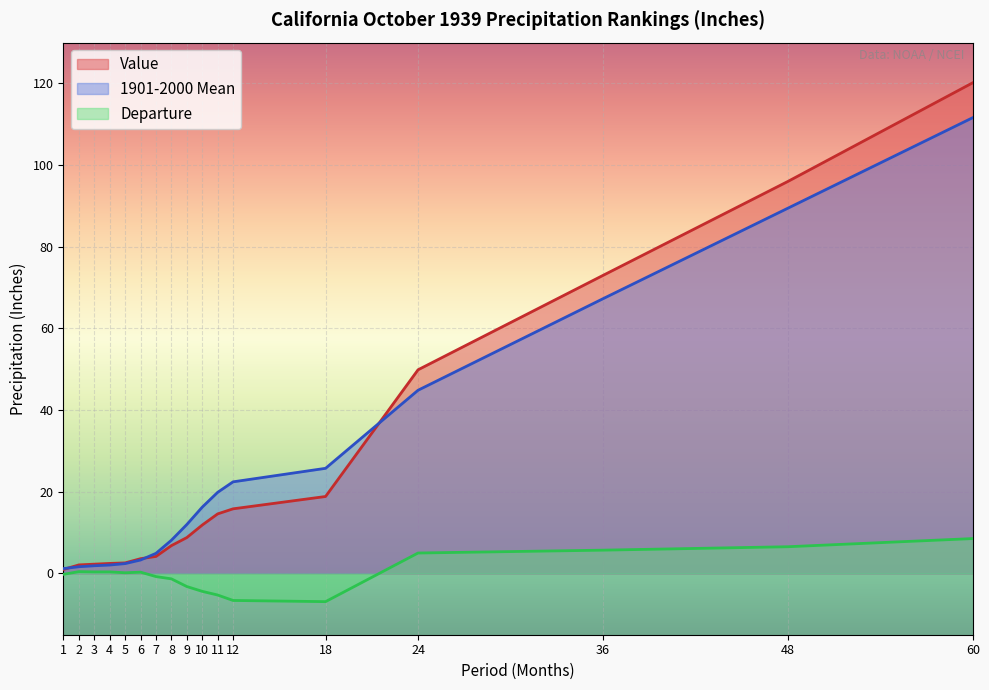

List the labels in order of 1901-2000 Mean value, largest first.

60, 48, 36, 24, 18, 12, 11, 10, 9, 8, 7, 6, 5, 4, 3, 2, 1